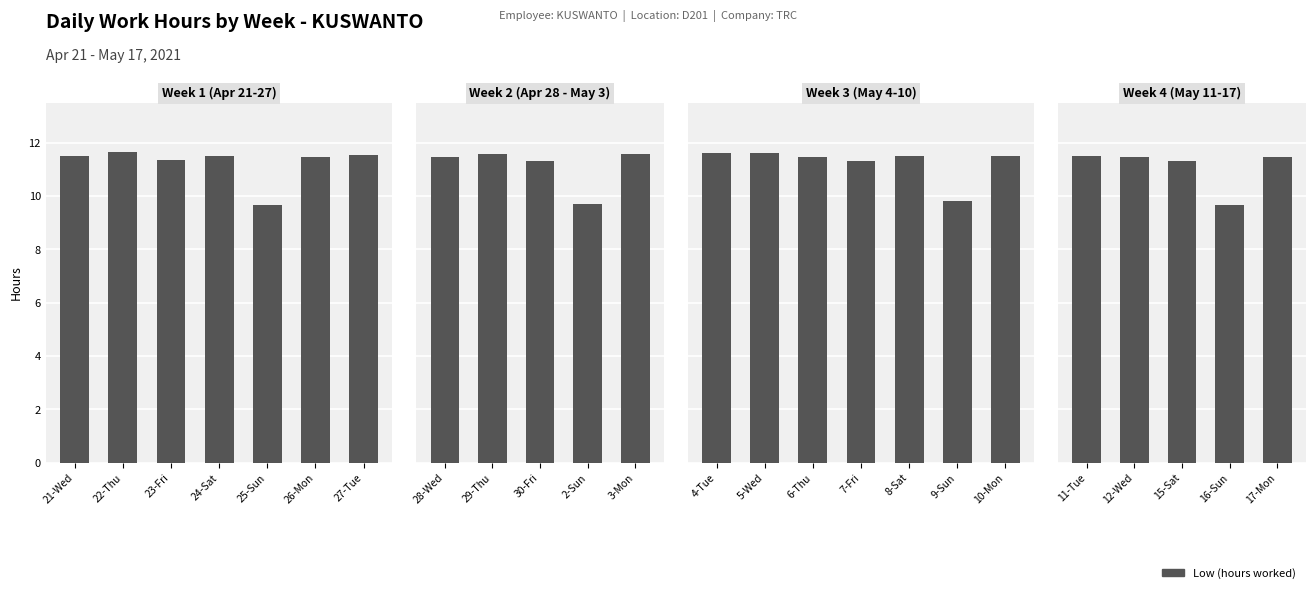

Is it true that the value at 11-Tue is 19.3?

False